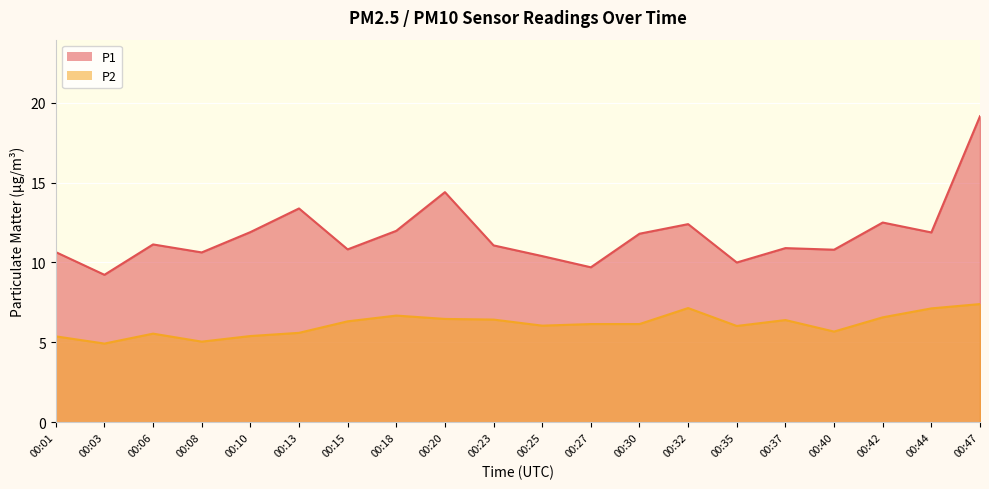

The value of P1 at 00:01 is 10.7. True or false?

True